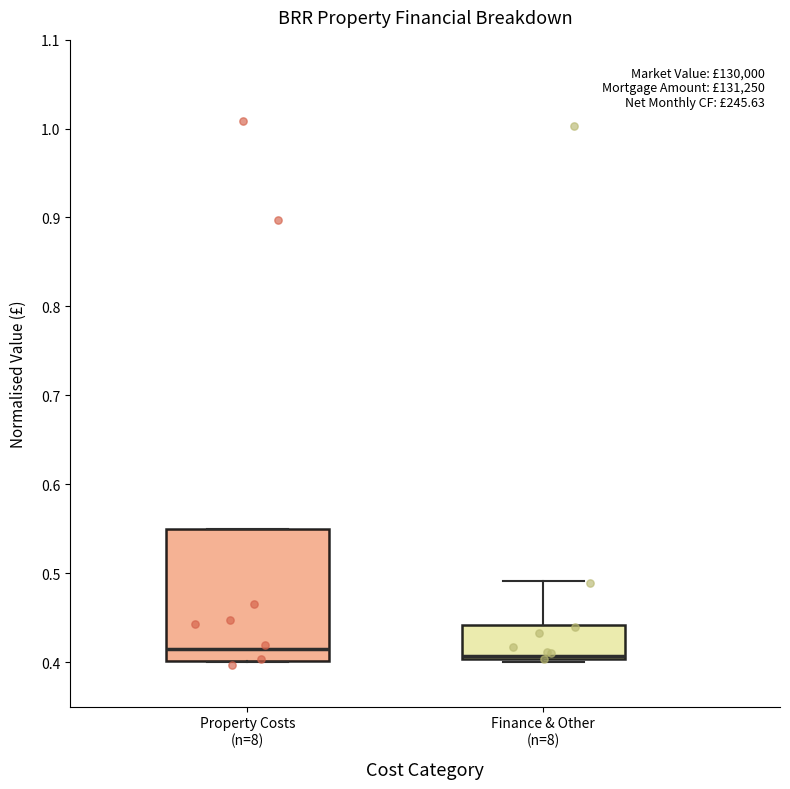

Reading left to right, transcribe this box plot: for each box, give where its median line is, the range the box spans, and where its two whiskers end, as read against the y-axis. The values are not printed on the chart, so give them approximately, as read against the axis.

Property Costs (n=8): median 0.41, box 0.40 to 0.55, whiskers 0.40 to 0.55
Finance & Other (n=8): median 0.41, box 0.40 to 0.44, whiskers 0.40 (just below the box's lower edge) to 0.49